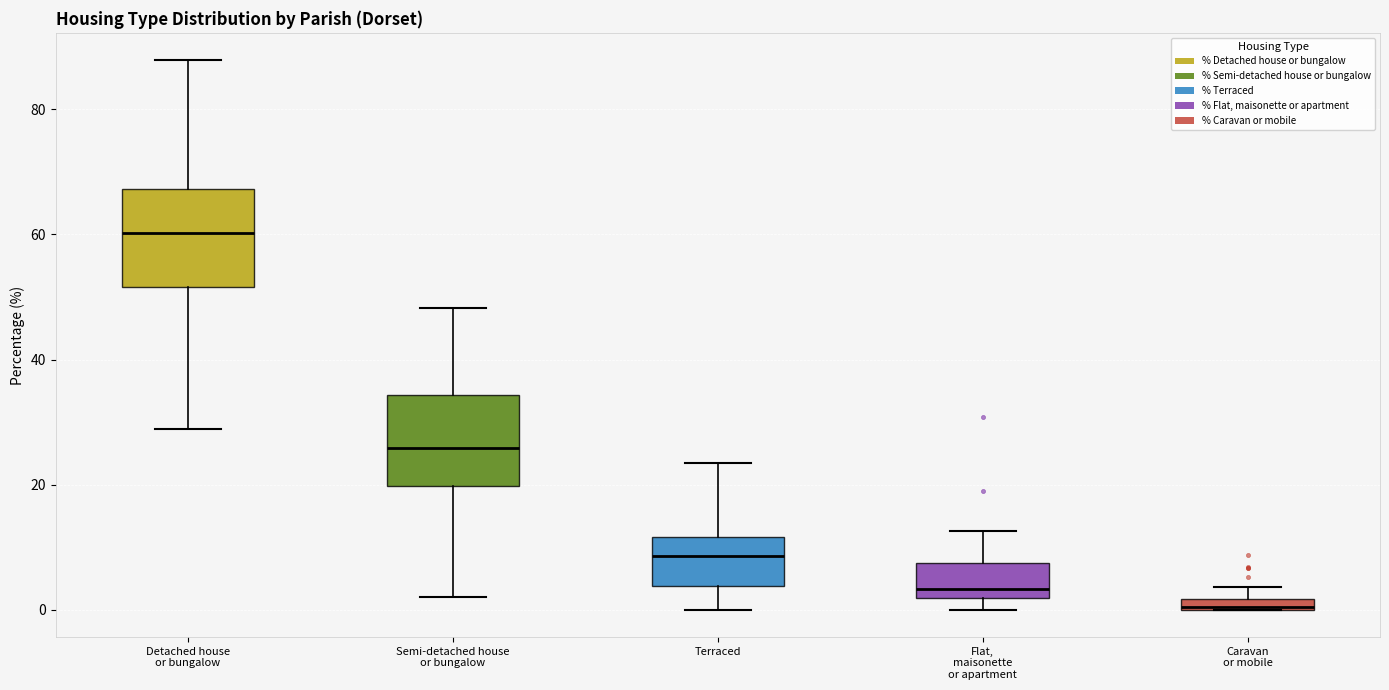

Where does the median line of the box for Flat, maisonette or apartment sit on the y-axis? The values are not printed on the chart, so give them approximately, as read against the axis.

4